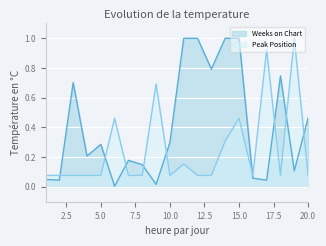

What is the spread (max minus min) of values at 12?

0.9